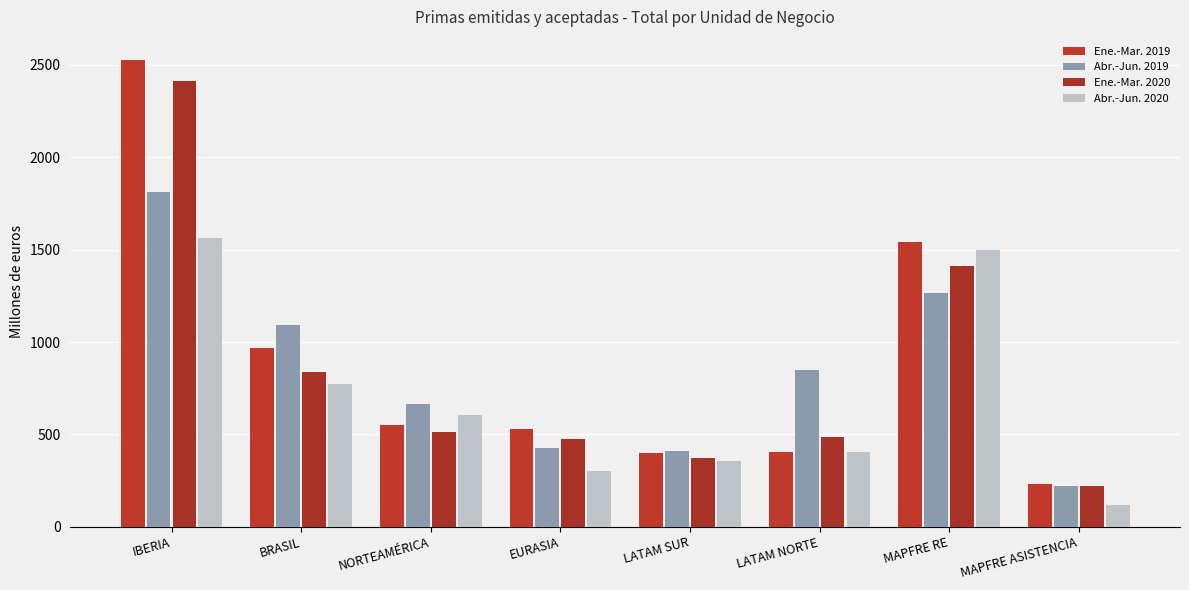

Which series changed the most between LATAM NORTE and MAPFRE ASISTENCIA?

Abr.-Jun. 2019